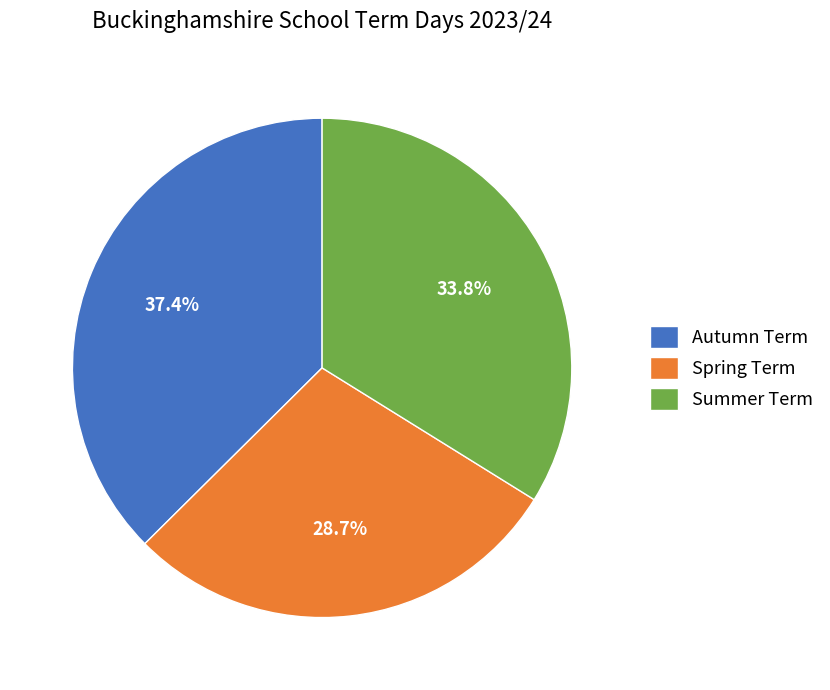

To the nearest percent, what is the difference between the largest and smallest slice percentages?

9%